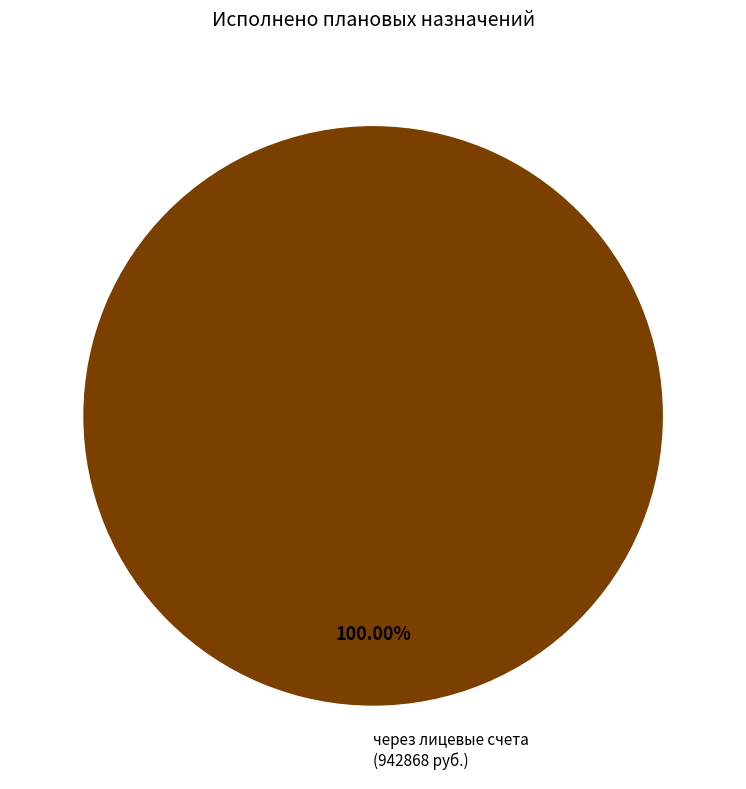

Rank the categories by value from lowest to highest.

через лицевые счета (942868 руб.)